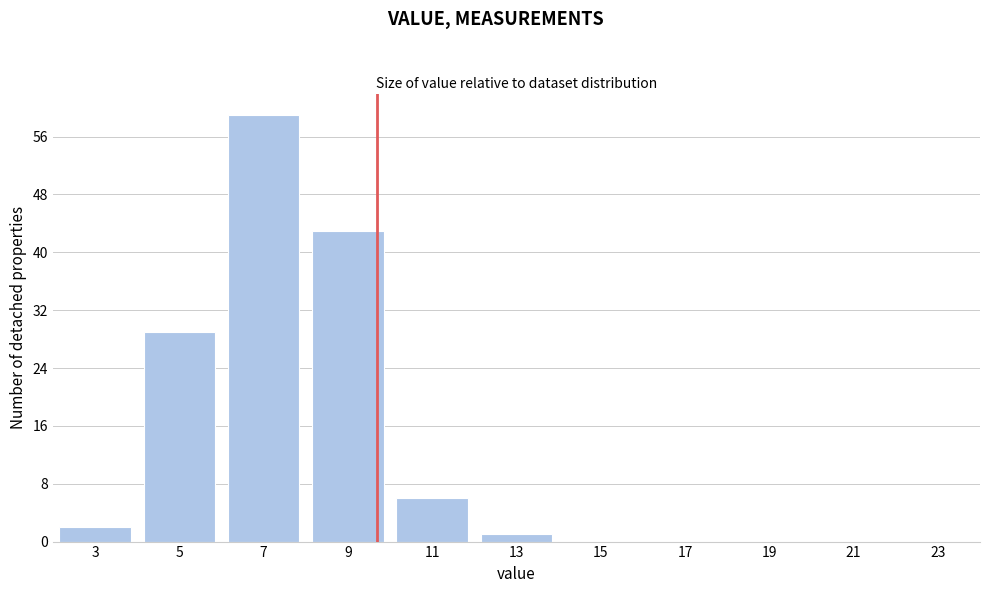

Reading left to right, what are all the values shown in this chart?

3=2	5=29	7=59	9=43	11=6	13=1	15=0	17=0	19=0	21=0	23=0